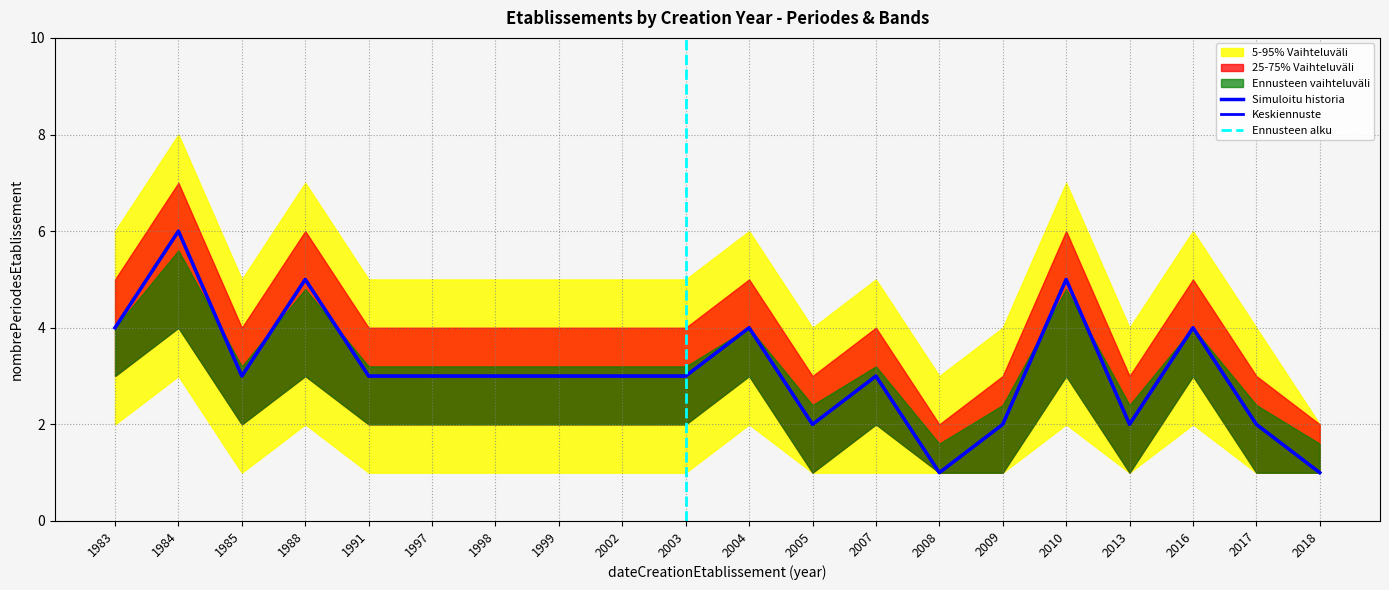

At which label does 25-75% band_high first exceed 4?

1983